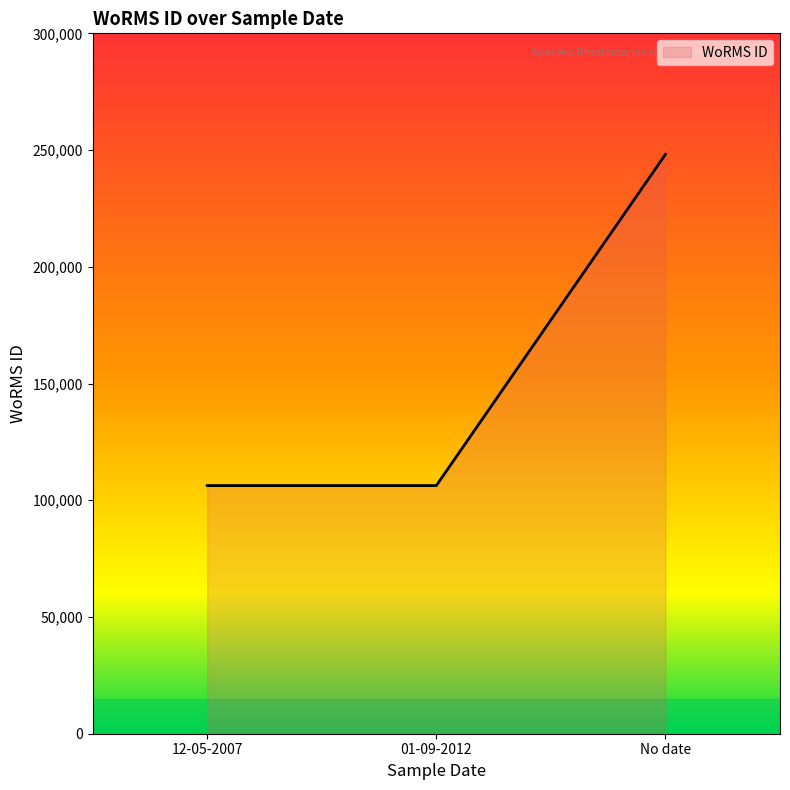

What is the maximum value shown in the chart?

248153